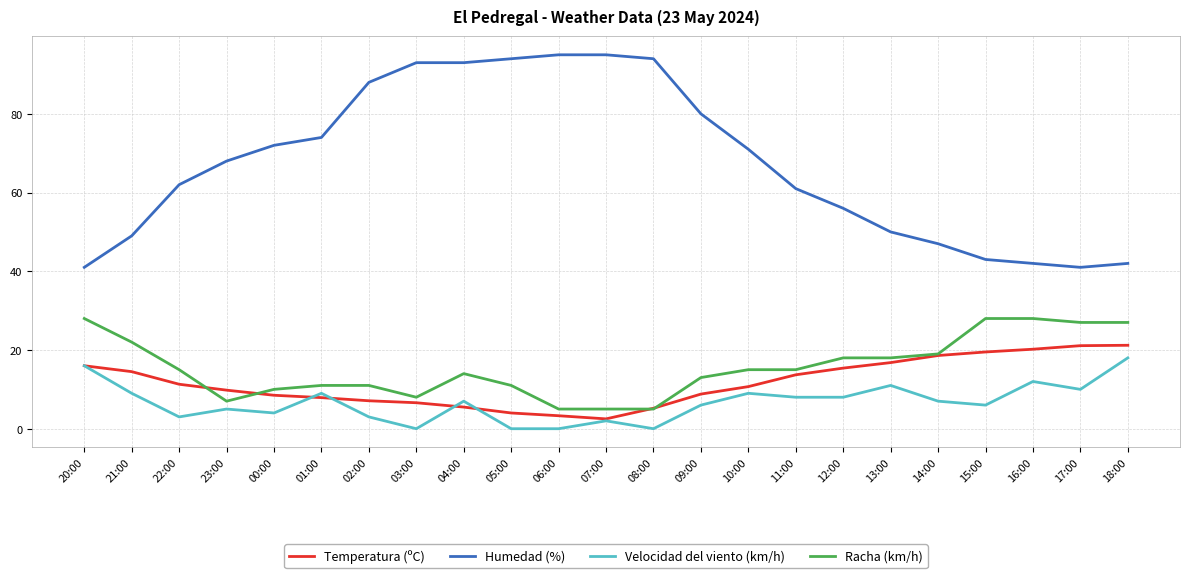

Between which two adjacent categories do Temperatura (ºC) and Racha (km/h) first intersect?

22:00 and 23:00